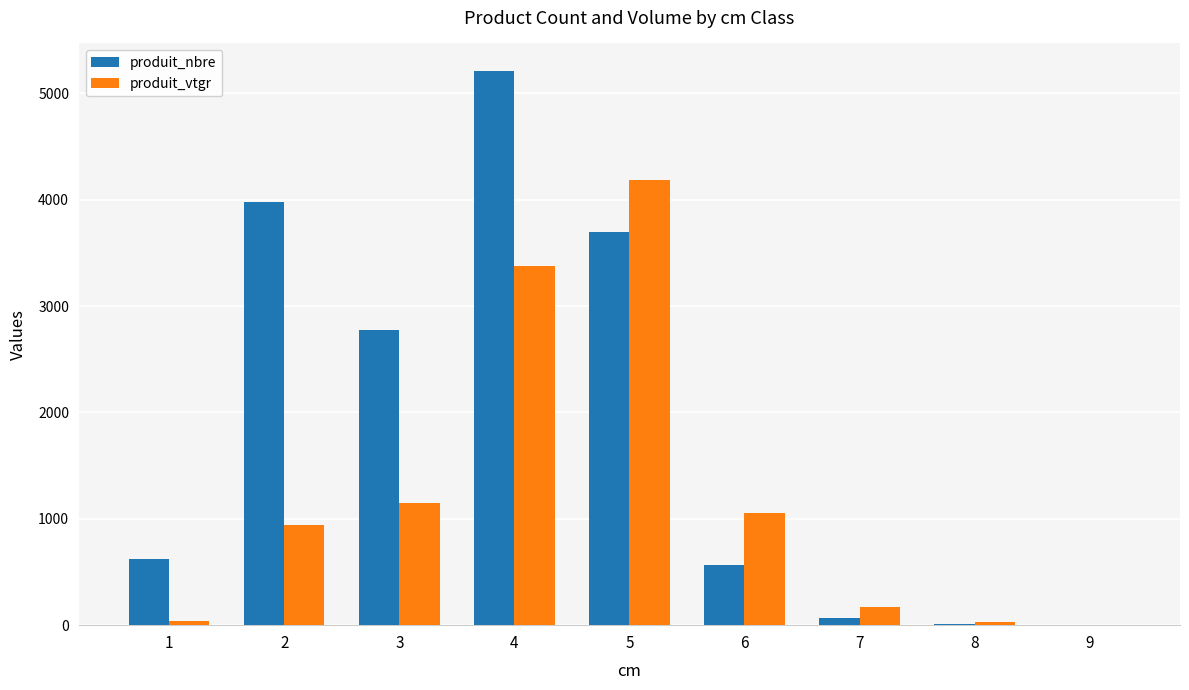

Which category has the highest value across all series?

4